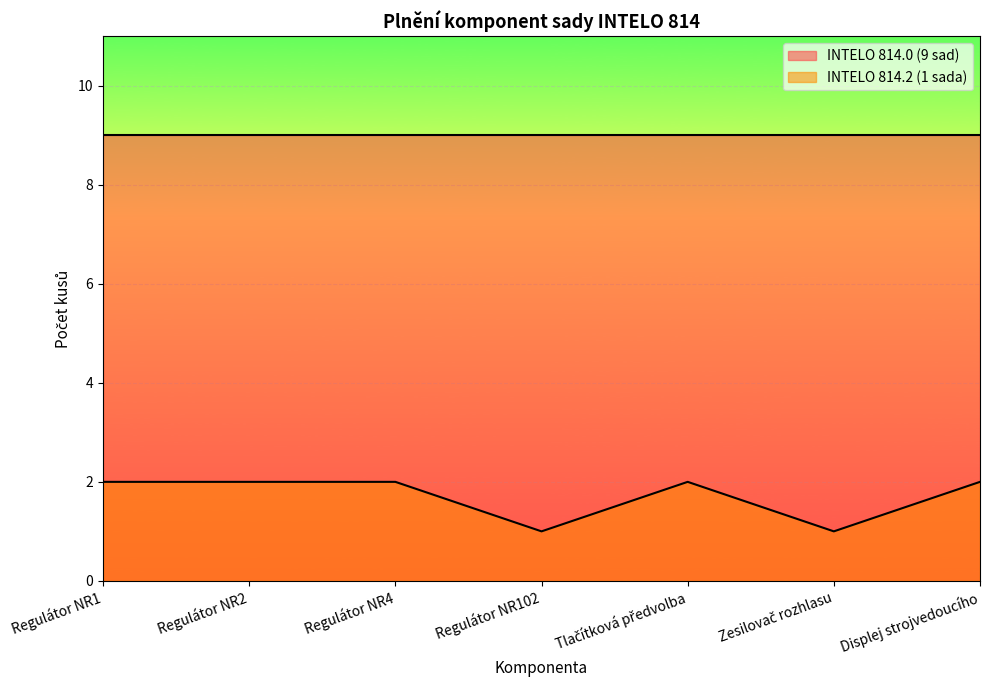

How many points are lower than both their immediate neighbors (excluding endpoints)?

2